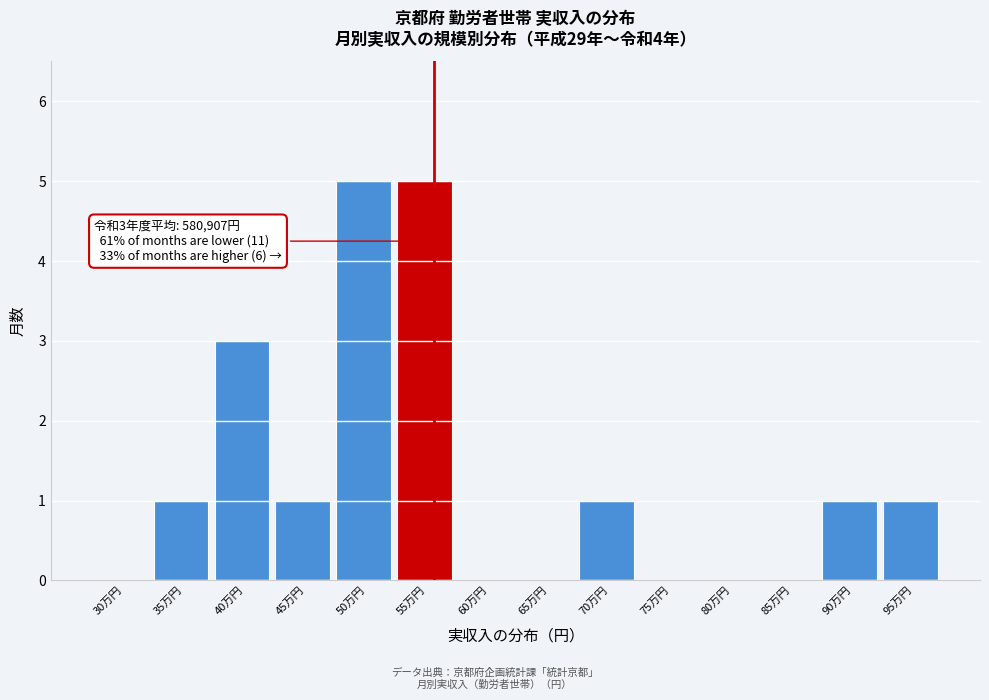

Reading right to left, extract all data points from this chart.

95万円=1	90万円=1	85万円=0	80万円=0	75万円=0	70万円=1	65万円=0	60万円=0	55万円=5	50万円=5	45万円=1	40万円=3	35万円=1	30万円=0